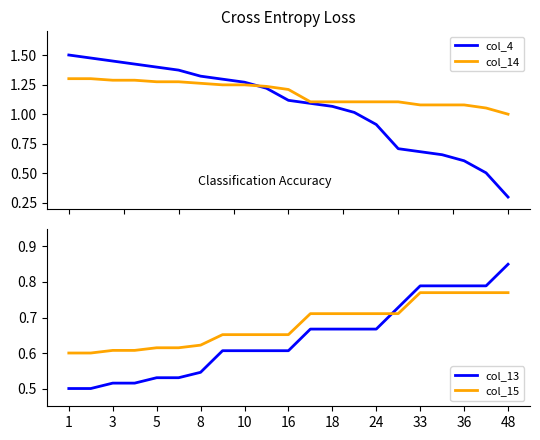

True or false: col_13 and col_15 cross at least once.

True